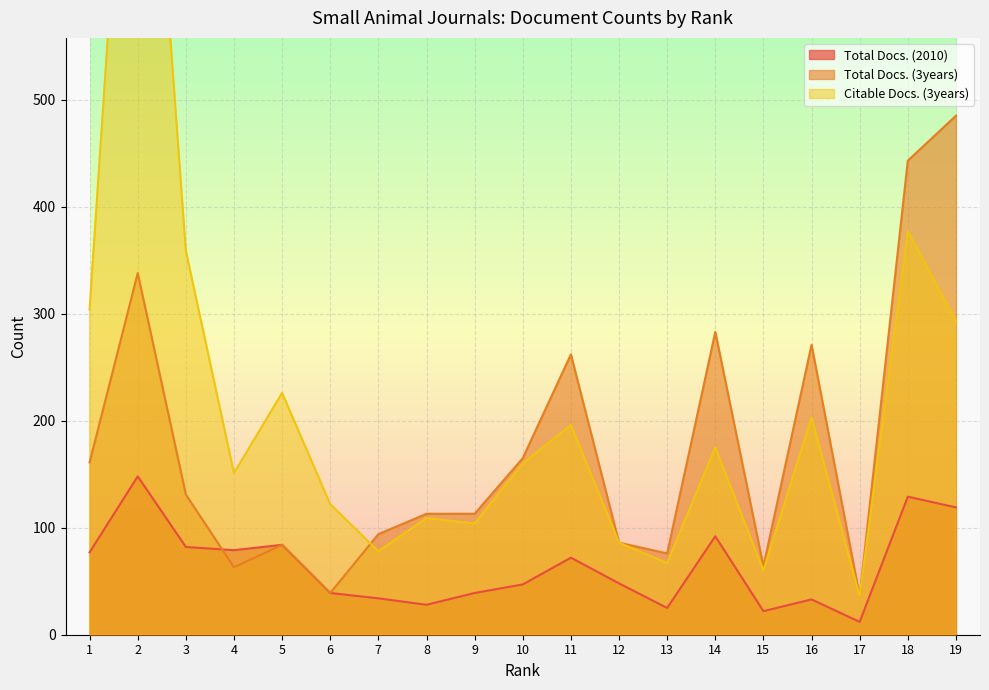

The Total Docs. (2010) series shows 47 at 10. True or false?

True